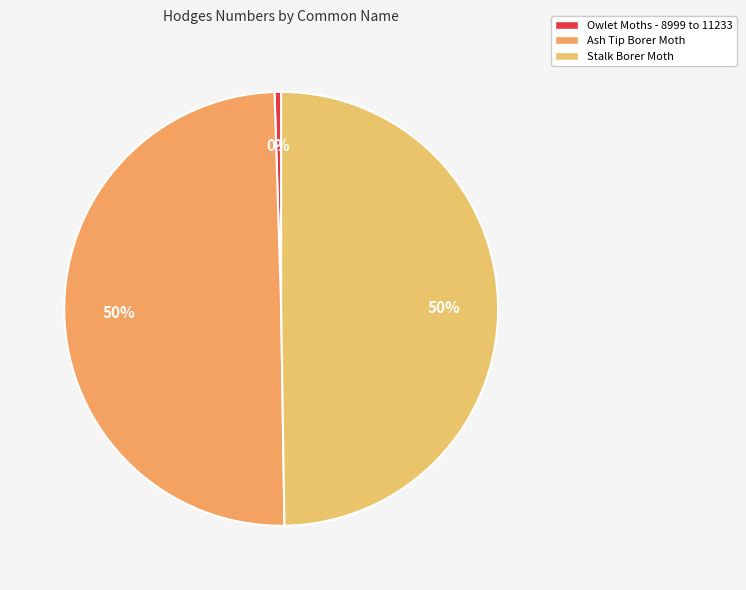

Rank the categories by value from lowest to highest.

Owlet Moths - 8999 to 11233, Ash Tip Borer Moth, Stalk Borer Moth